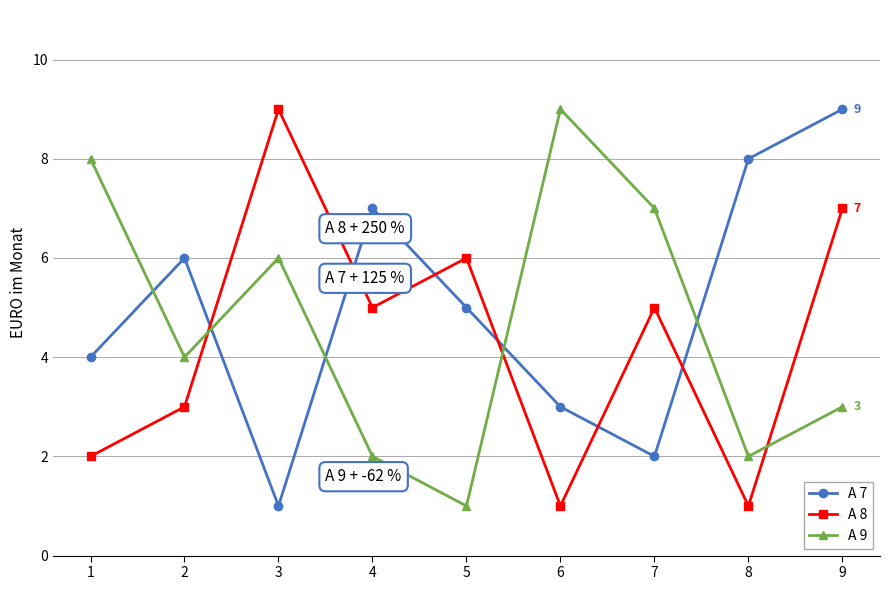

Rank the series at 7 from lowest to highest value.

A 7, A 8, A 9